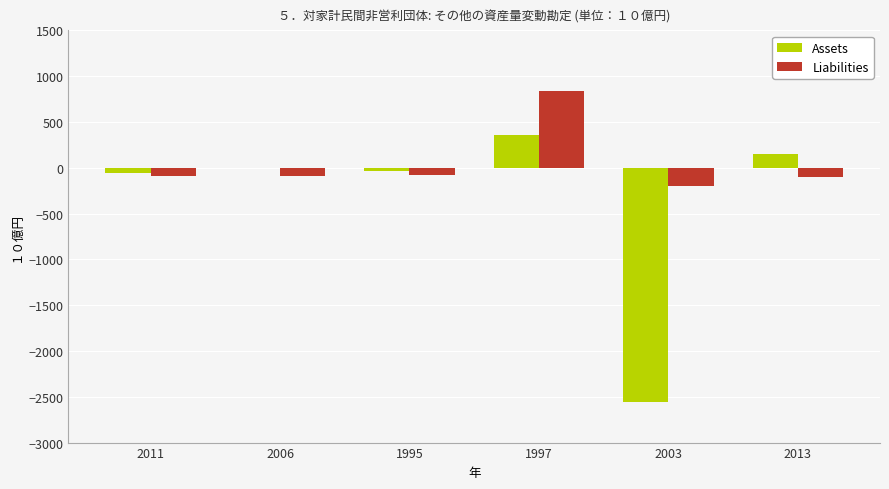

What is the maximum value shown in the chart?

833.8